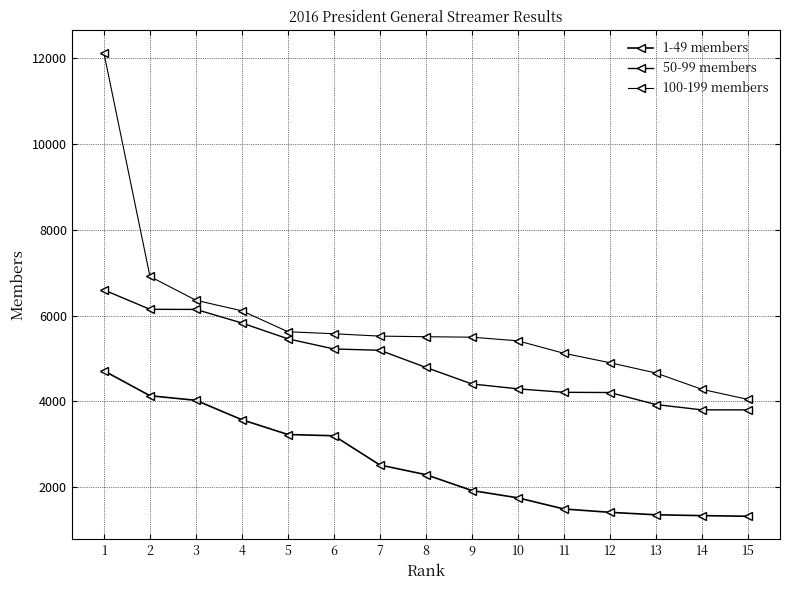

At which label is 50-99 members closest to 5197?

7